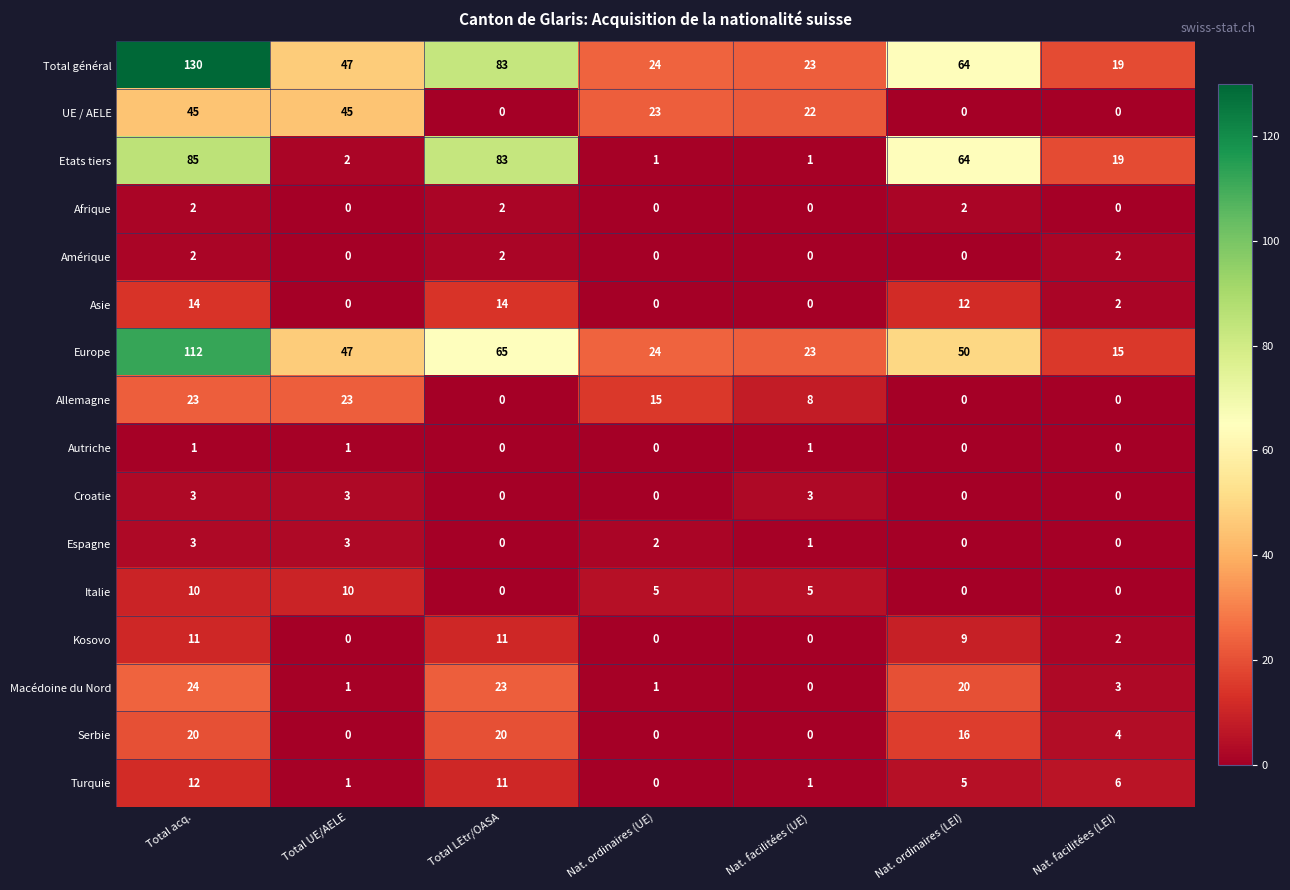

The Asie series shows 8 at Total LEtr/OASA. True or false?

False